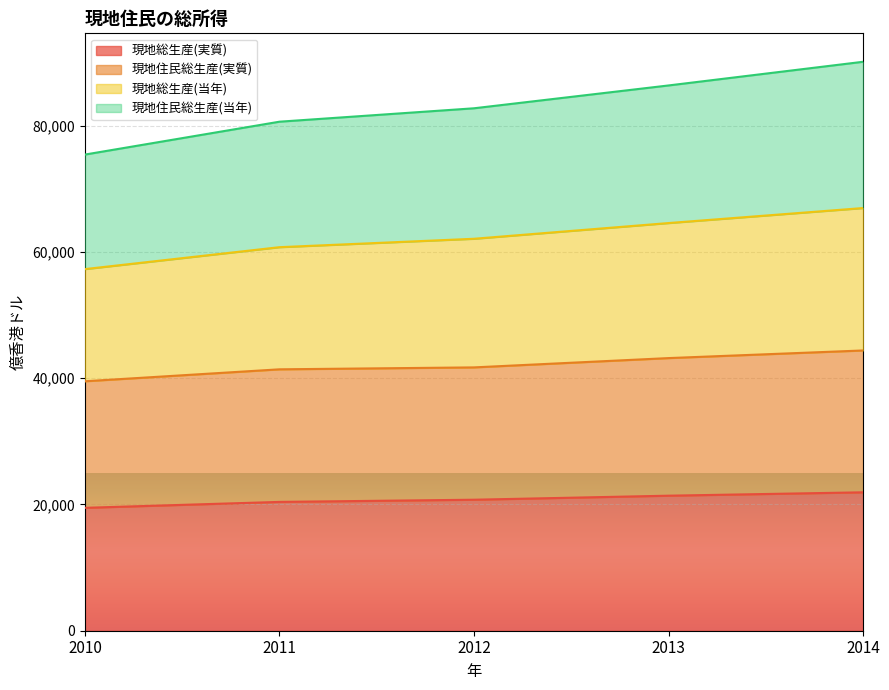

What is the total value across all series at 2011?

80617